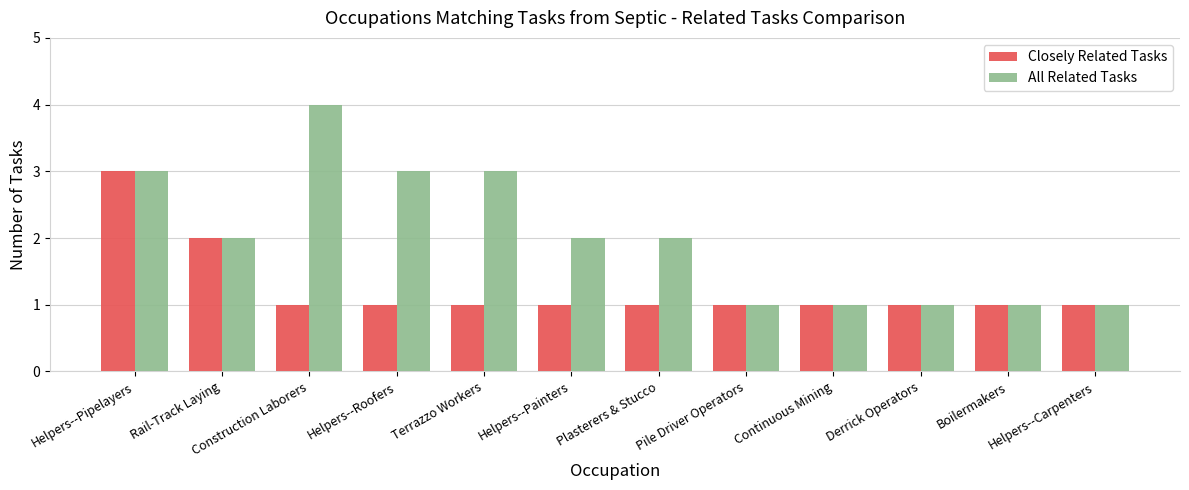

What position from the right is Terrazzo Workers?

8